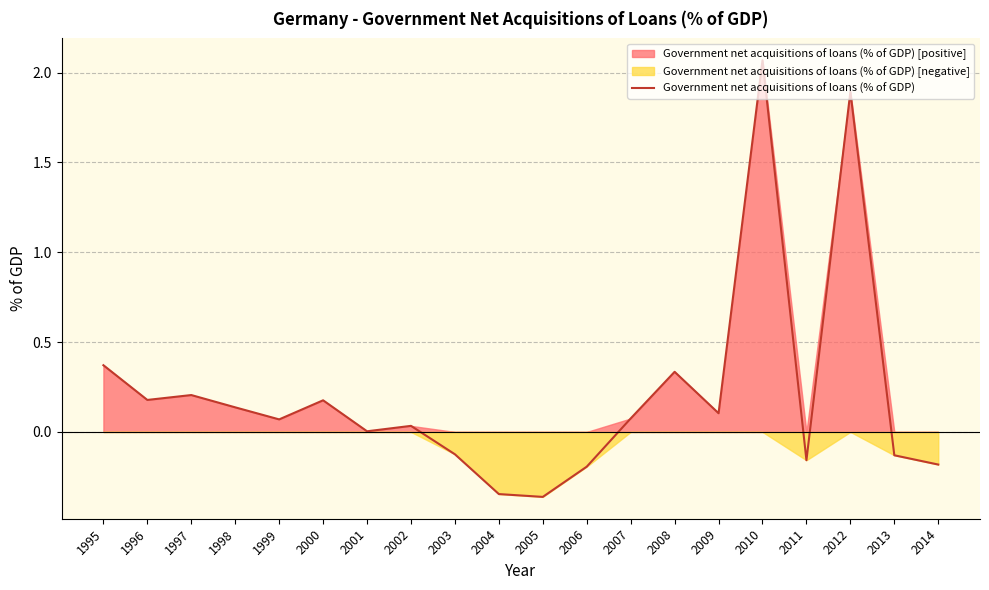

List the labels in order of value, smallest first.

2005, 2004, 2006, 2014, 2011, 2013, 2003, 2001, 2002, 1999, 2007, 2009, 1998, 2000, 1996, 1997, 2008, 1995, 2012, 2010